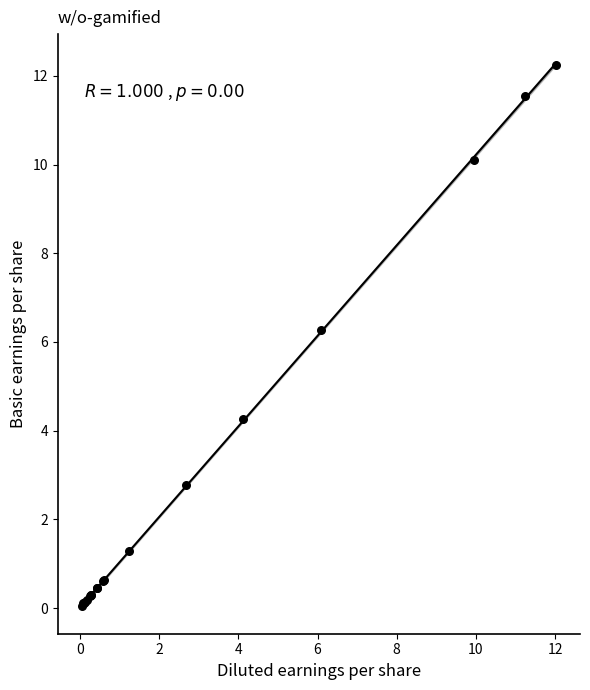

What Y value in the scatter plot is closest to 6?

6.3